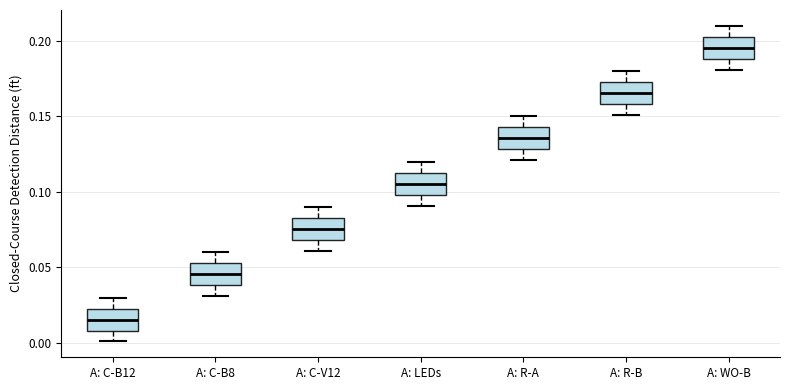

Which box has the lowest median line?

A: C-B12